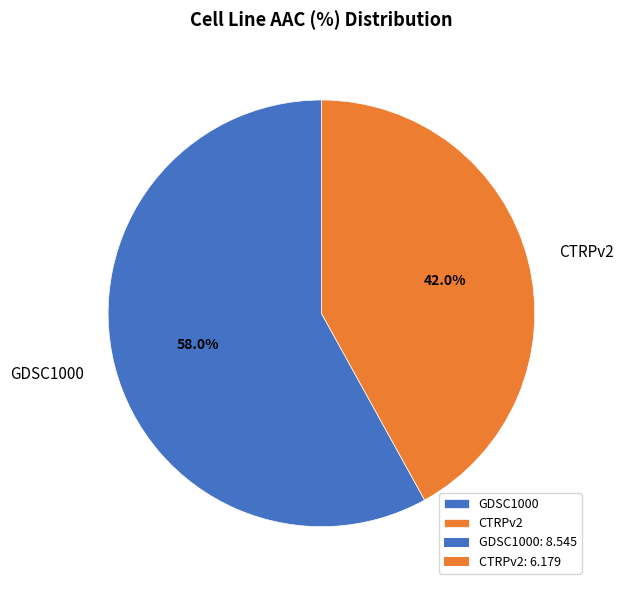

Which slice is the smallest?

CTRPv2